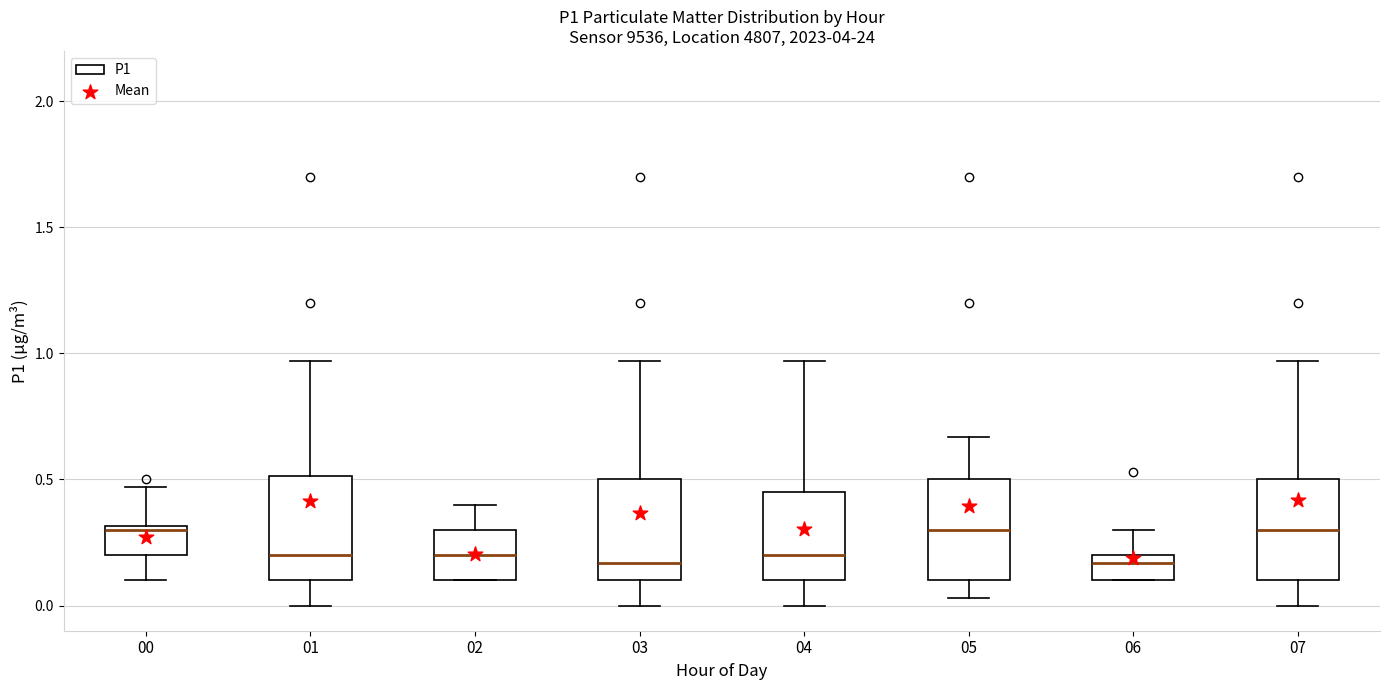

Where does the upper whisker of the box at x = 03 end on the y-axis? The values are not printed on the chart, so give them approximately, as read against the axis.

0.95